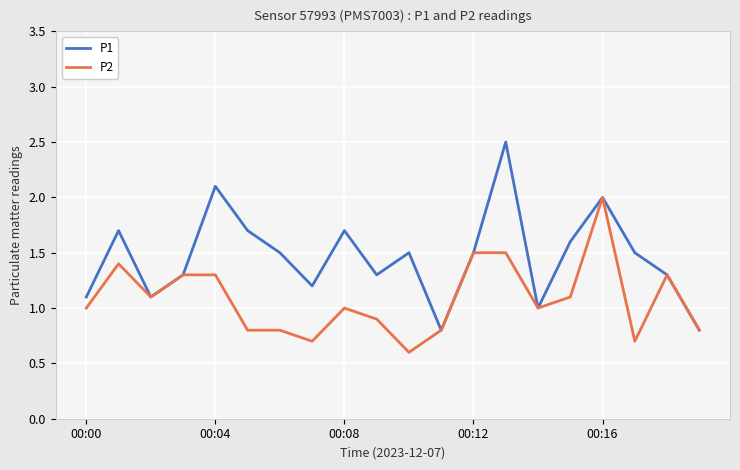

What is the difference between the maximum and second lowest values in the P1 series?

1.7